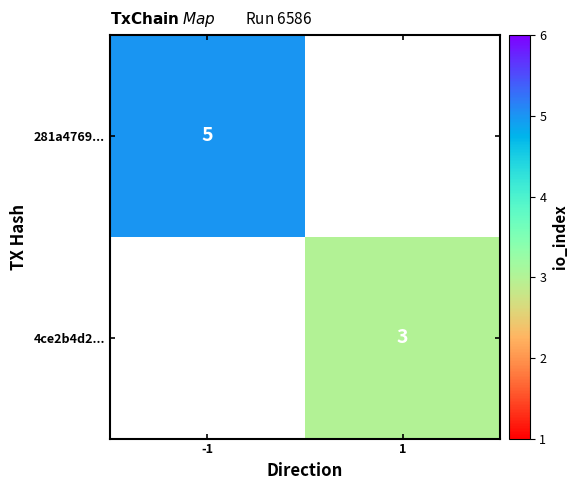

The value of 4ce2b4d2... at 1 is 5. True or false?

False